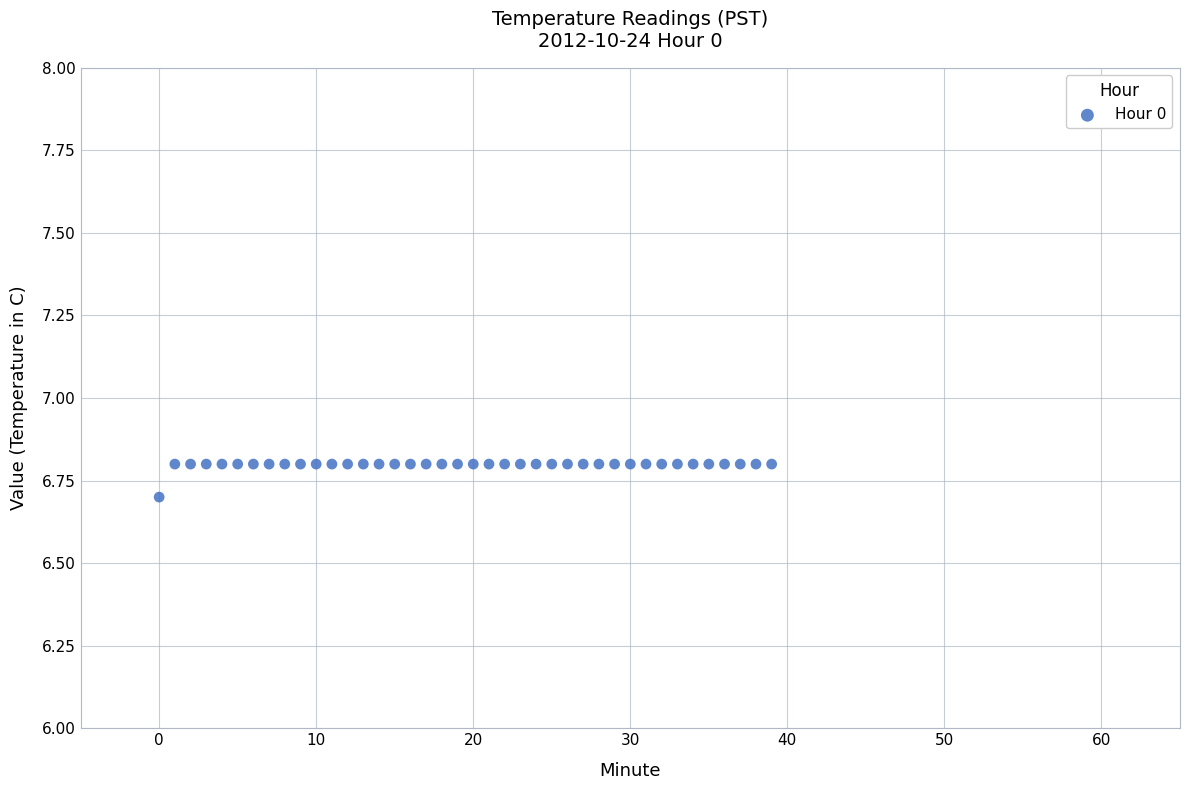

What Y value in the scatter plot is closest to 6?

6.7